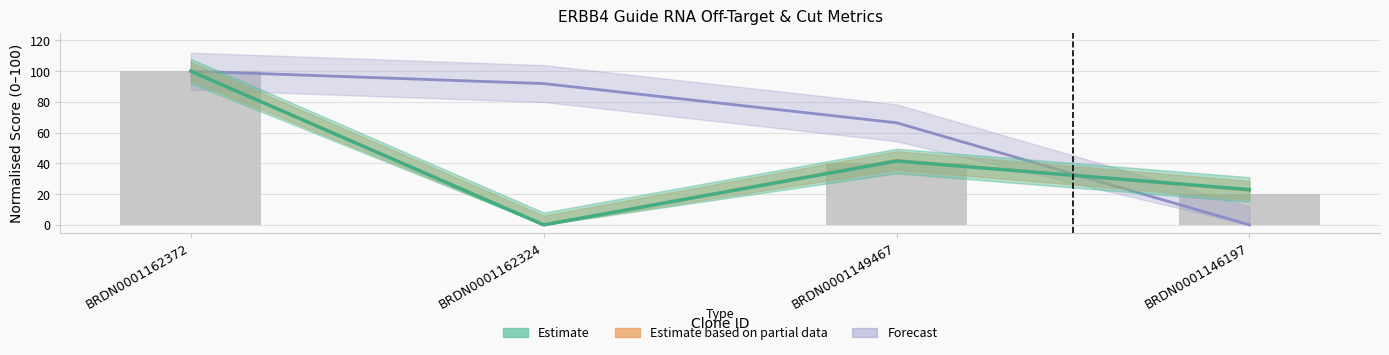

What is the value of the Exon bar at the 3rd from the left?

40.0